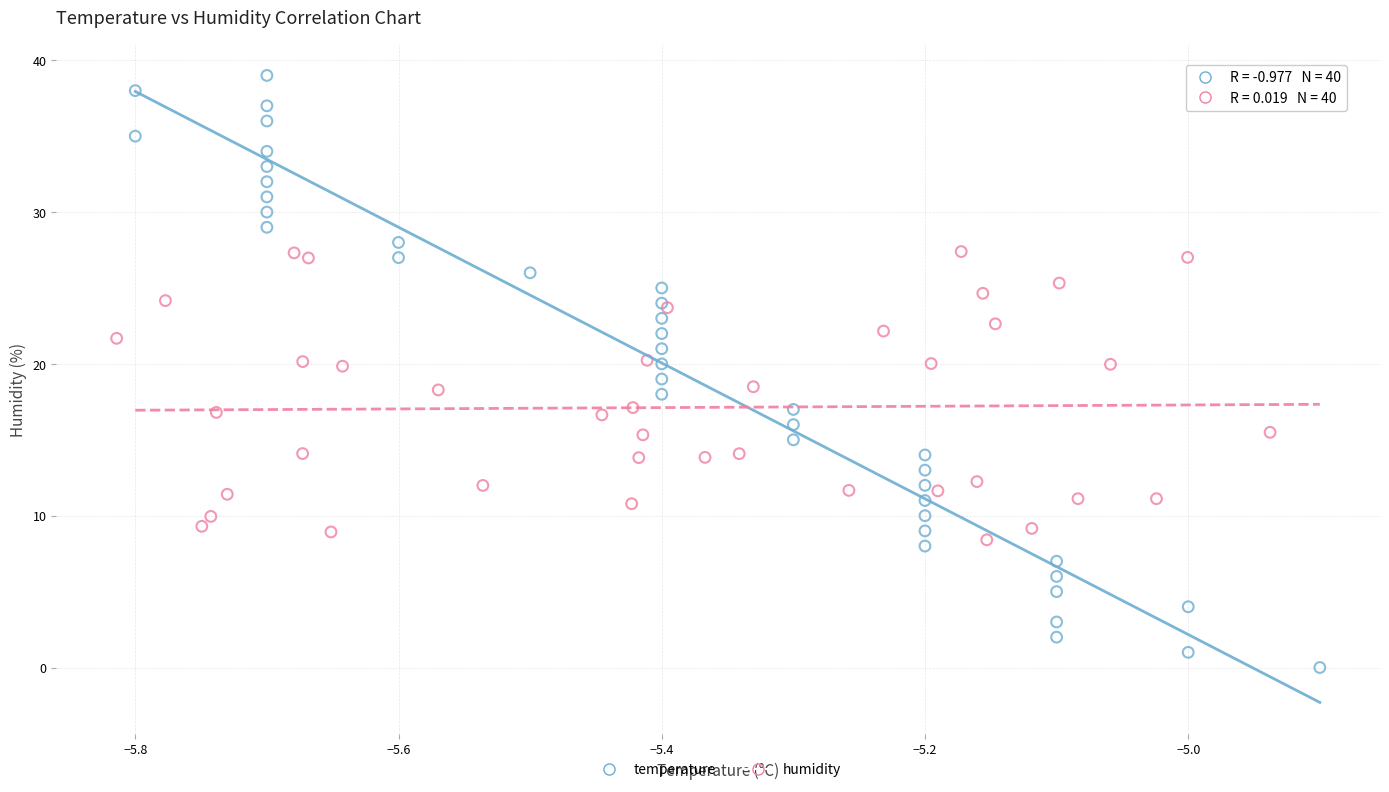

Which series reaches the maximum Y coordinate?

temperature